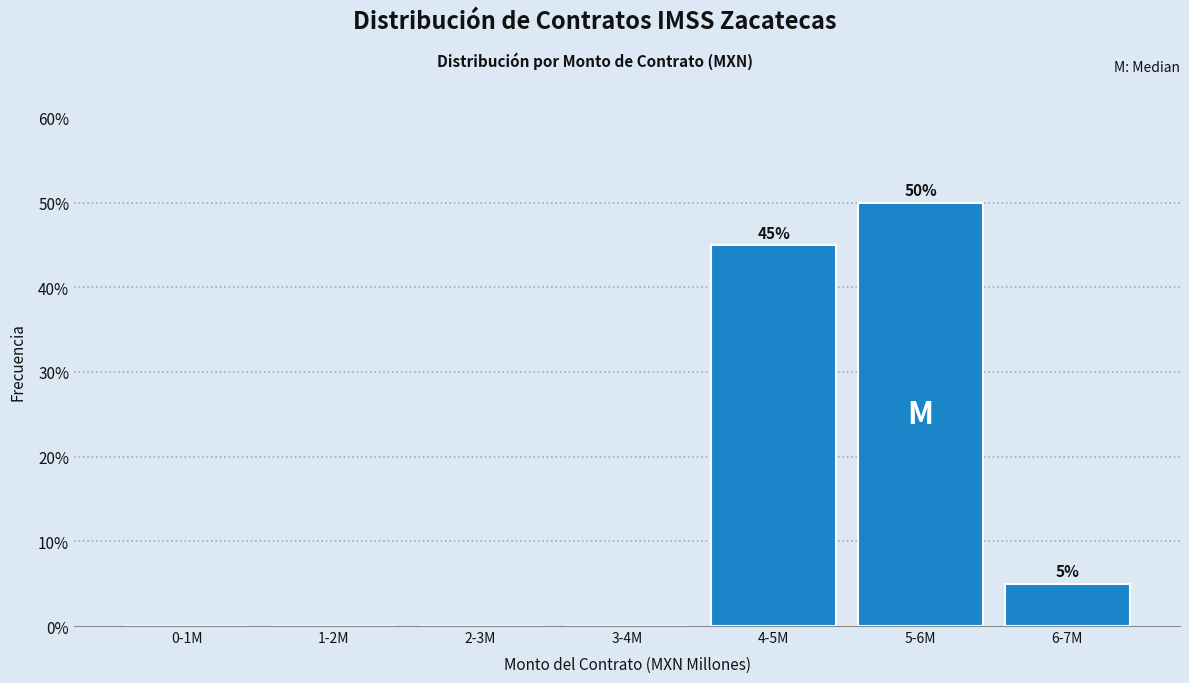

Reading left to right, list all the values displayed in this chart.

0-1M=0	1-2M=0	2-3M=0	3-4M=0	4-5M=45	5-6M=50	6-7M=5